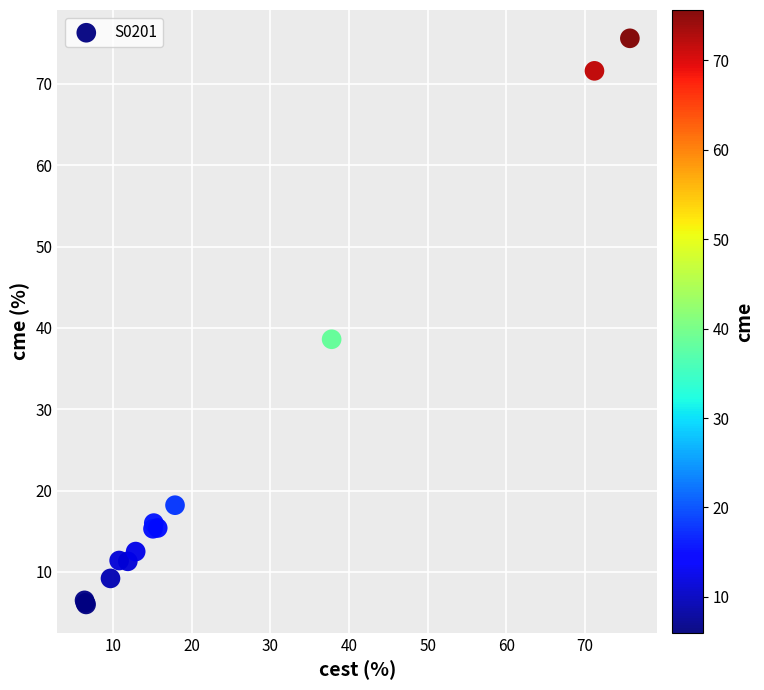

What Y value in the scatter plot is closest to 40?

38.6